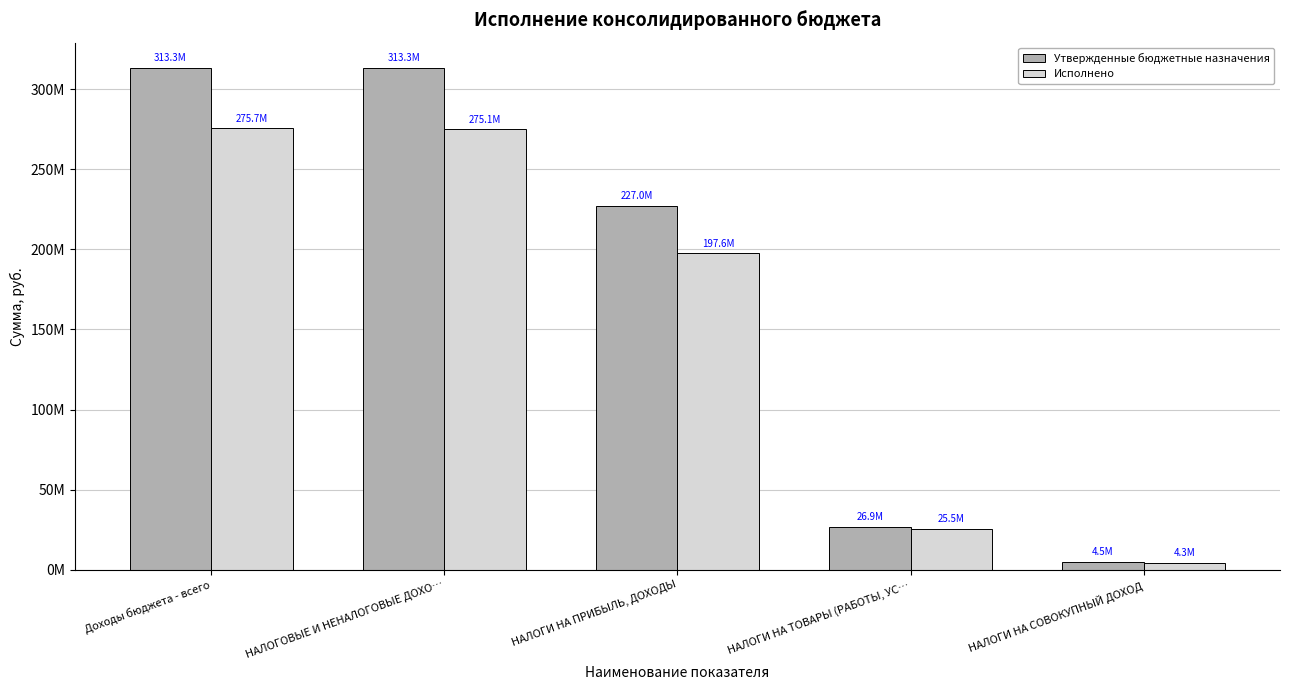

At Доходы бюджета - всего, list the series in order from smallest to largest.

Исполнено, Утвержденные бюджетные назначения